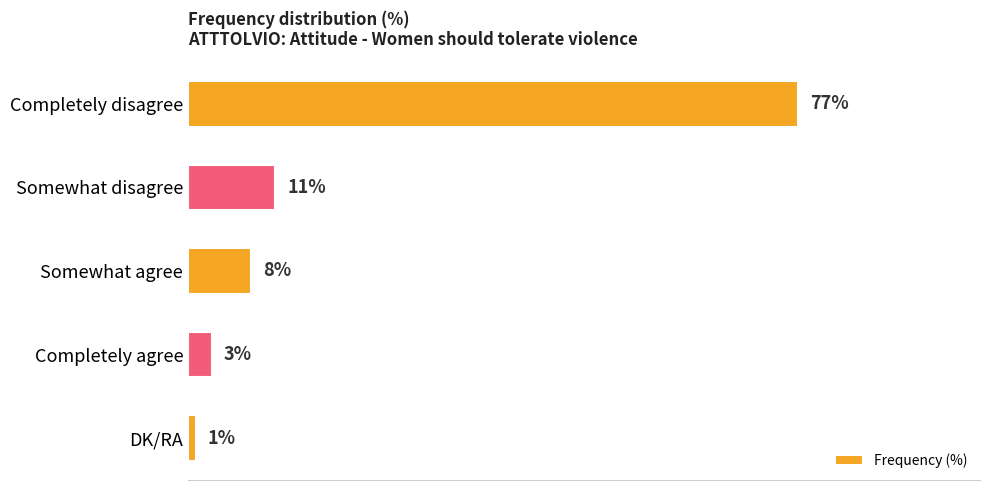

Between Somewhat agree and Completely disagree, which is larger?

Completely disagree